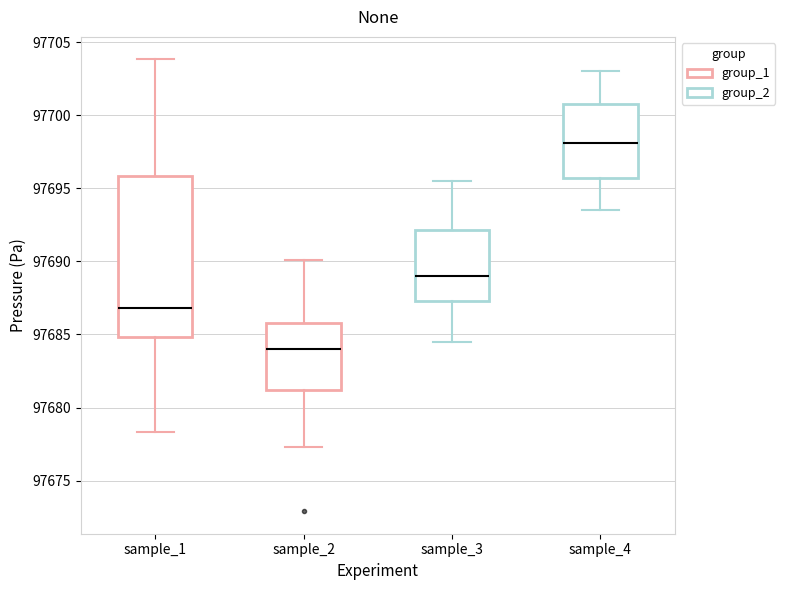

Reading left to right, transcribe this box plot: for each box, give where its median line is, the range the box spans, and where its two whiskers end, as read against the y-axis. The values are not printed on the chart, so give them approximately, as read against the axis.

sample_1: median 97687.0, box 97685.0 to 97696.0, whiskers 97678.5 to 97704.0
sample_2: median 97684.0, box 97681.0 to 97686.0, whiskers 97677.5 to 97690.0
sample_3: median 97689.0, box 97687.5 to 97692.0, whiskers 97684.5 to 97695.5
sample_4: median 97698.0, box 97695.5 to 97701.0, whiskers 97693.5 to 97703.0